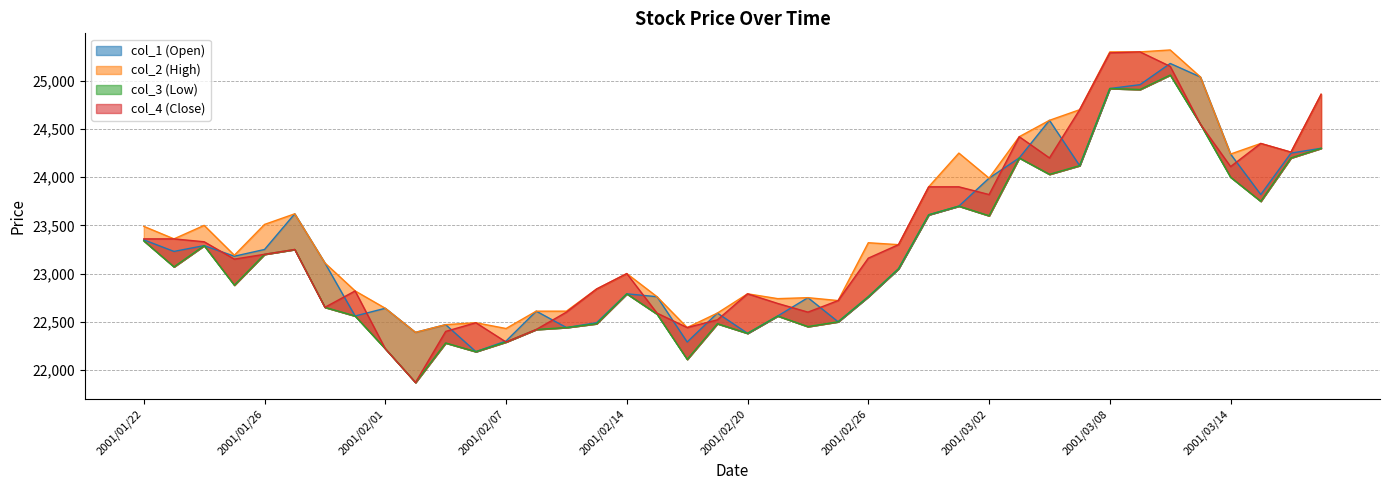

How many data points in col_2 are above 23320?

19